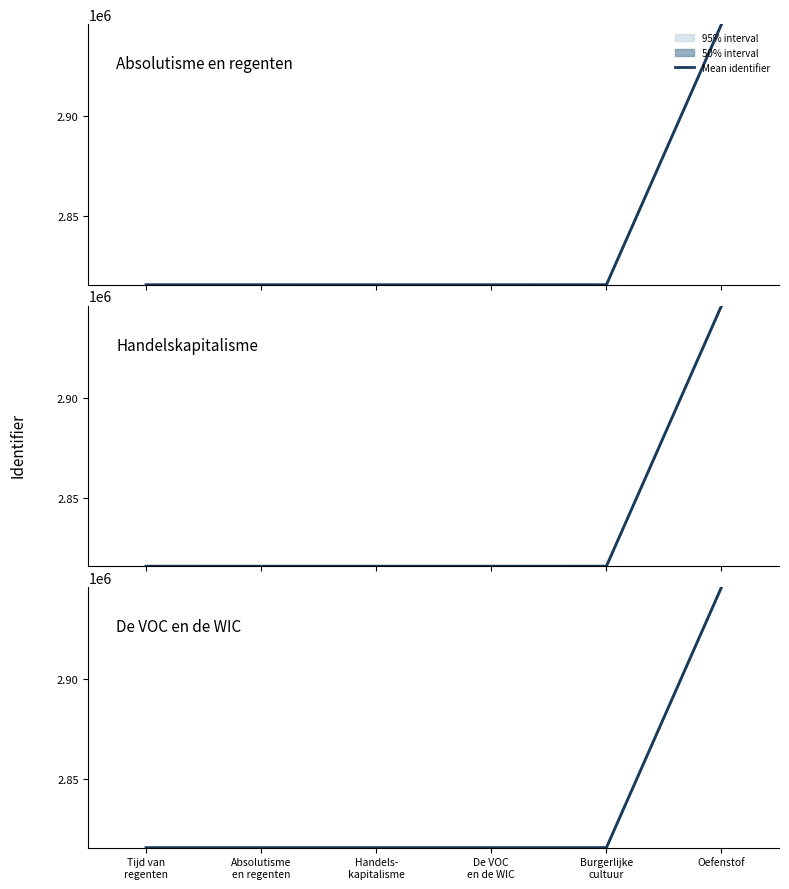

What is the sum of the values at Oefenstof and Tijd van
regenten?

5761844